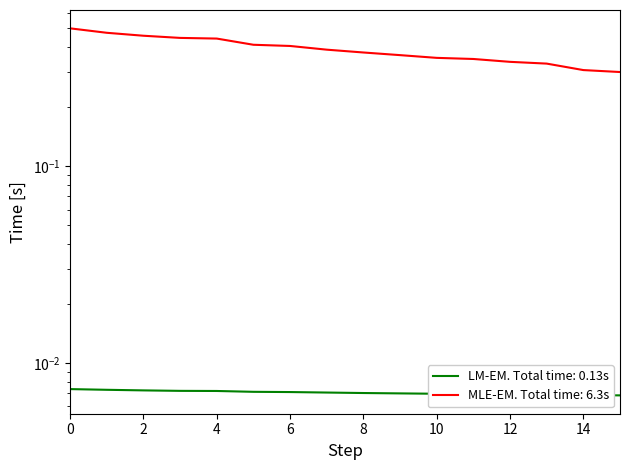

How many series are shown in this chart?

2